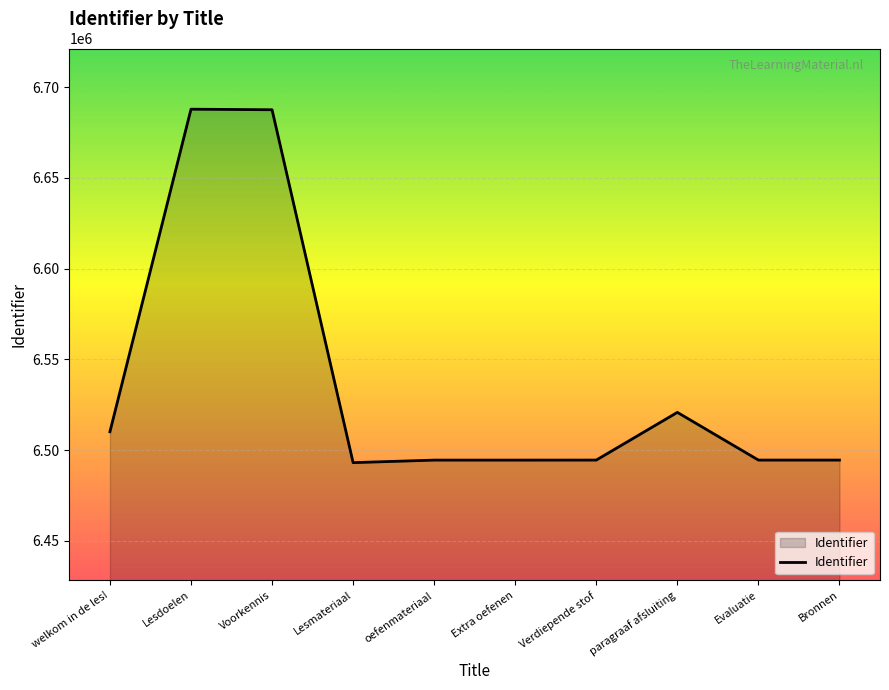

What is the greatest value displayed?

6687834